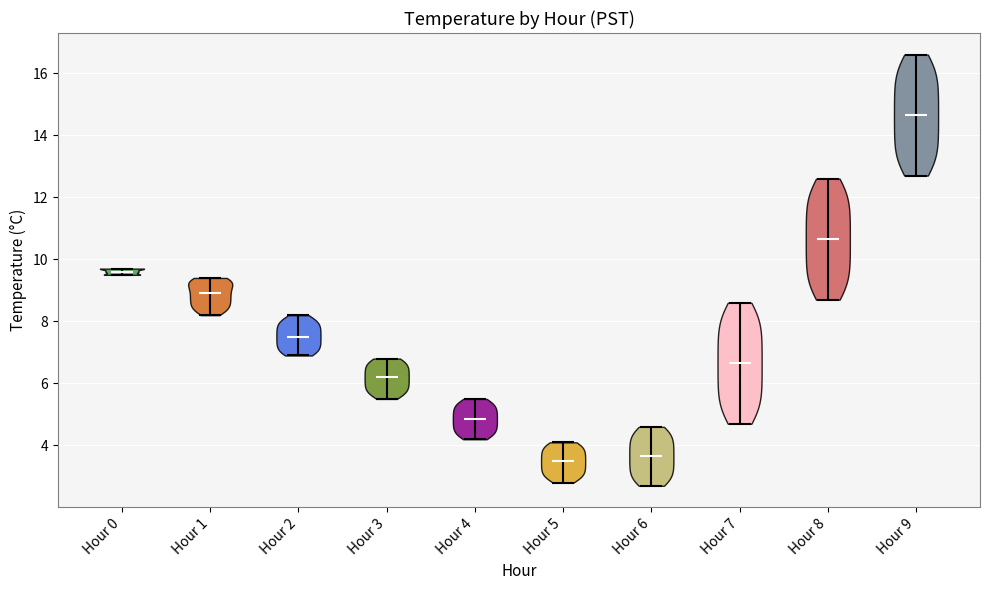

Reading left to right, read every violin against the y-axis: where its median line is, and the lowest and highest points it reaches. The values are not printed on the chart, so give them approximately, as read against the axis.

Hour 0: median line 9.6, lowest point 9.6, highest point 9.8
Hour 1: median line 9.0, lowest point 8.2, highest point 9.4
Hour 2: median line 7.6, lowest point 7.0, highest point 8.2
Hour 3: median line 6.2, lowest point 5.6, highest point 6.8
Hour 4: median line 4.8, lowest point 4.2, highest point 5.6
Hour 5: median line 3.6, lowest point 2.8, highest point 4.2
Hour 6: median line 3.6, lowest point 2.8, highest point 4.6
Hour 7: median line 6.6, lowest point 4.8, highest point 8.6
Hour 8: median line 10.6, lowest point 8.8, highest point 12.6
Hour 9: median line 14.6, lowest point 12.8, highest point 16.6